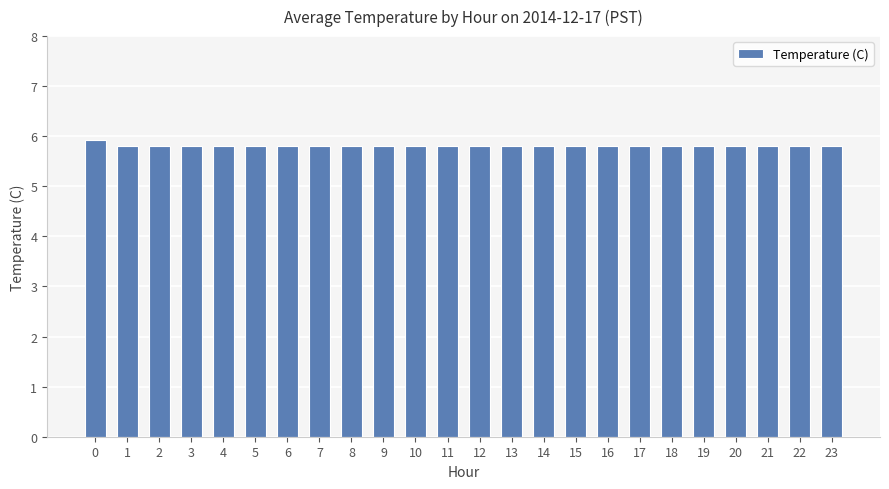

Reading left to right, extract all data points from this chart.

0=5.9	1=5.8	2=5.8	3=5.8	4=5.8	5=5.8	6=5.8	7=5.8	8=5.8	9=5.8	10=5.8	11=5.8	12=5.8	13=5.8	14=5.8	15=5.8	16=5.8	17=5.8	18=5.8	19=5.8	20=5.8	21=5.8	22=5.8	23=5.8